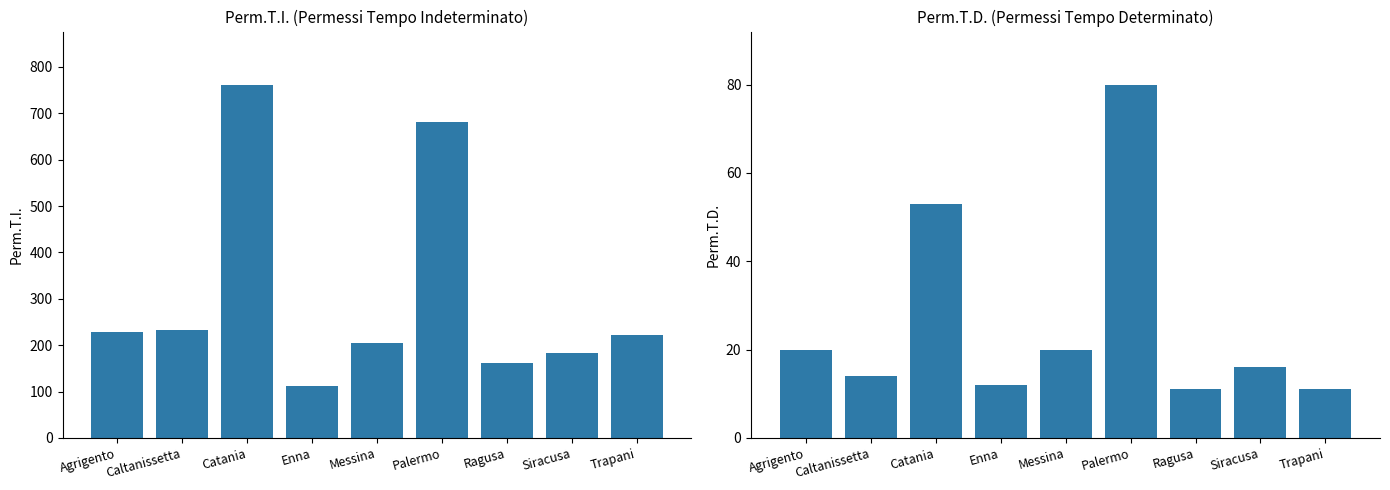

True or false: Perm.T.I. has a value of 1075 at Catania.

False